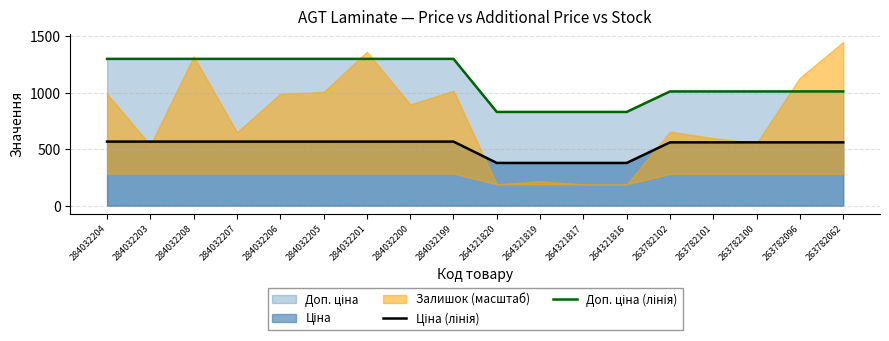

What is the label of the 7th point from the right?

264321817